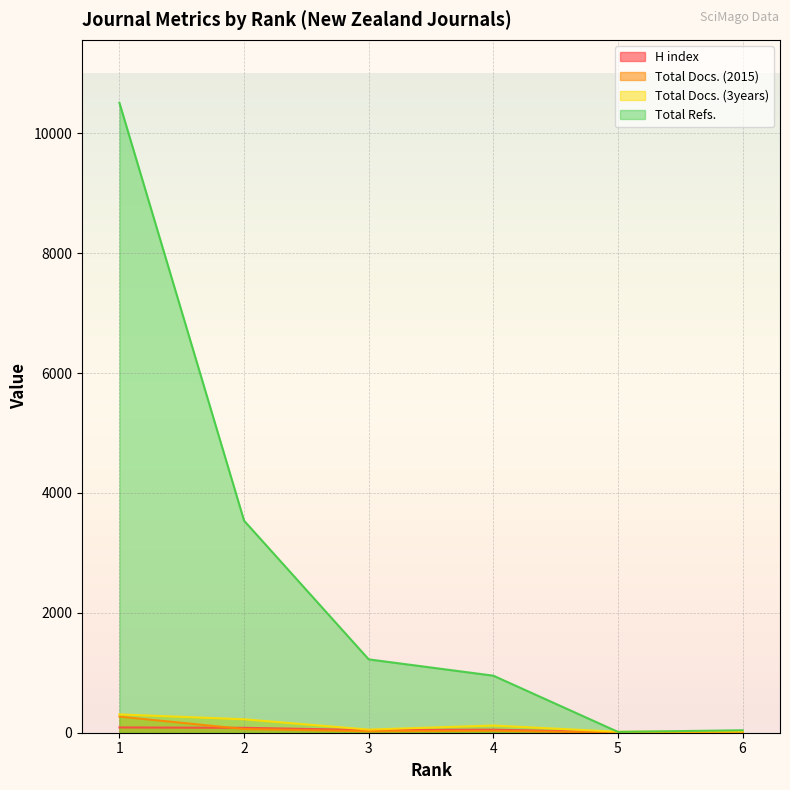

Which series has the widest spread of values?

Total Refs.